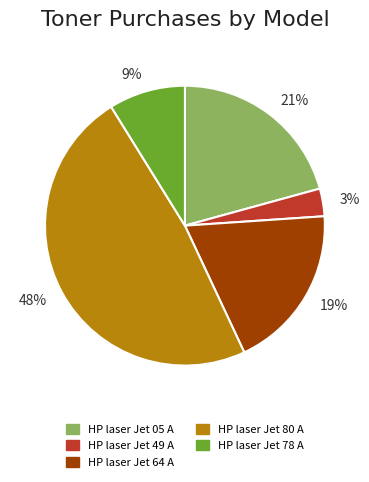

Does any single category account for the majority?

No